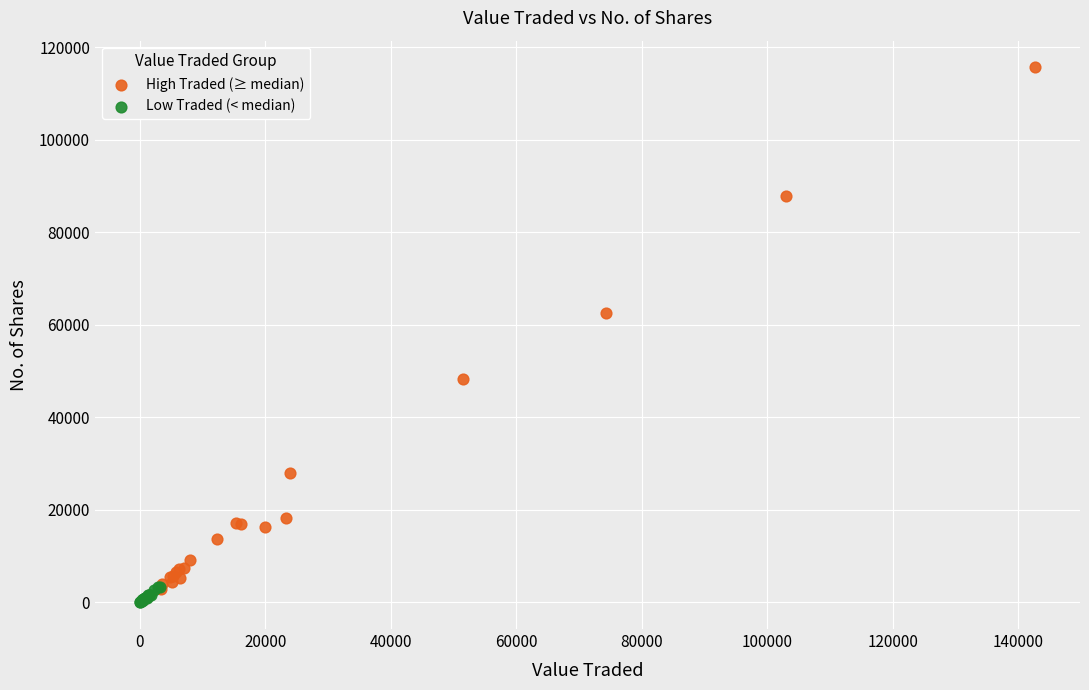

What are all the series names shown in the legend?

High Traded (≥ median), Low Traded (< median)